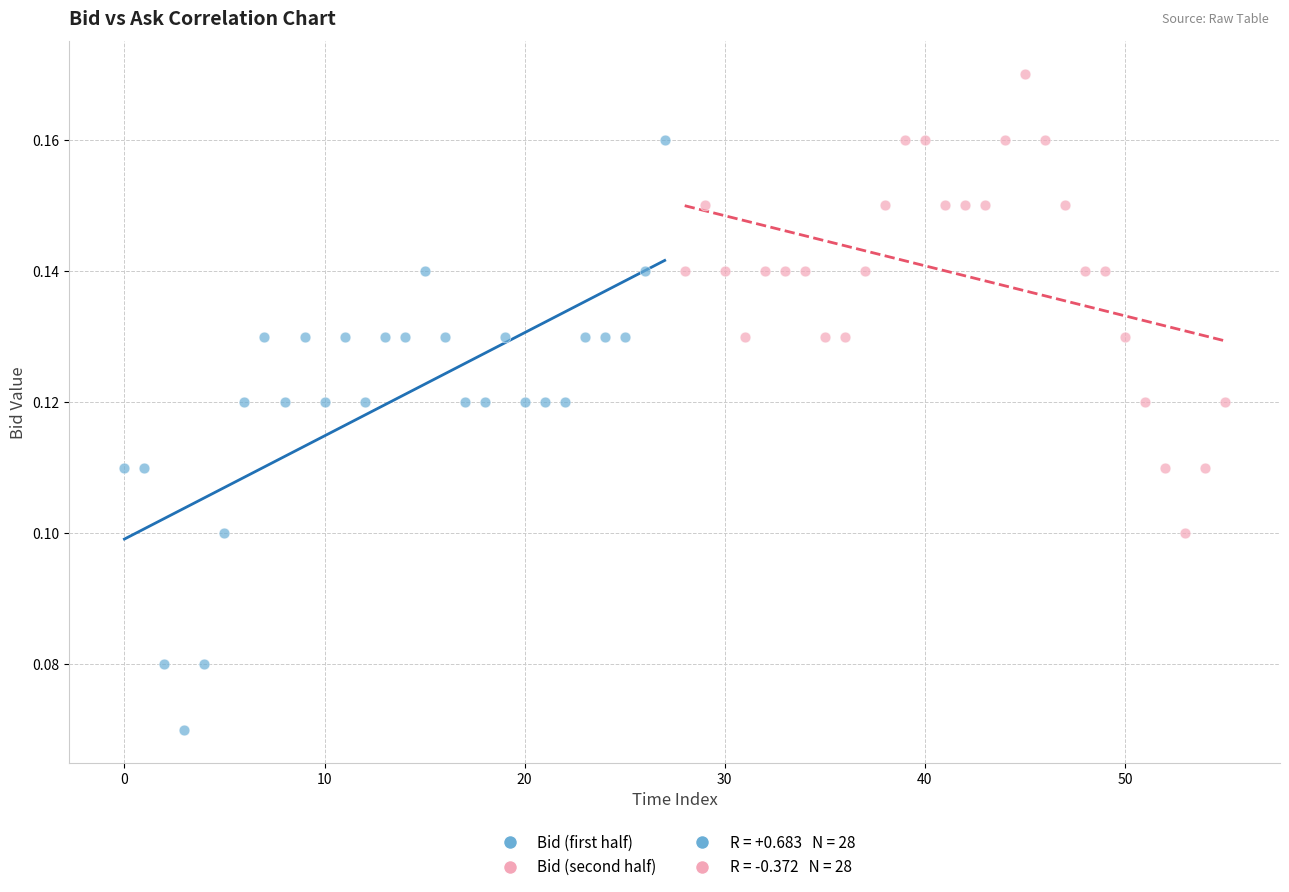

Which series has the largest Y range (max minus min)?

Bid (first half)